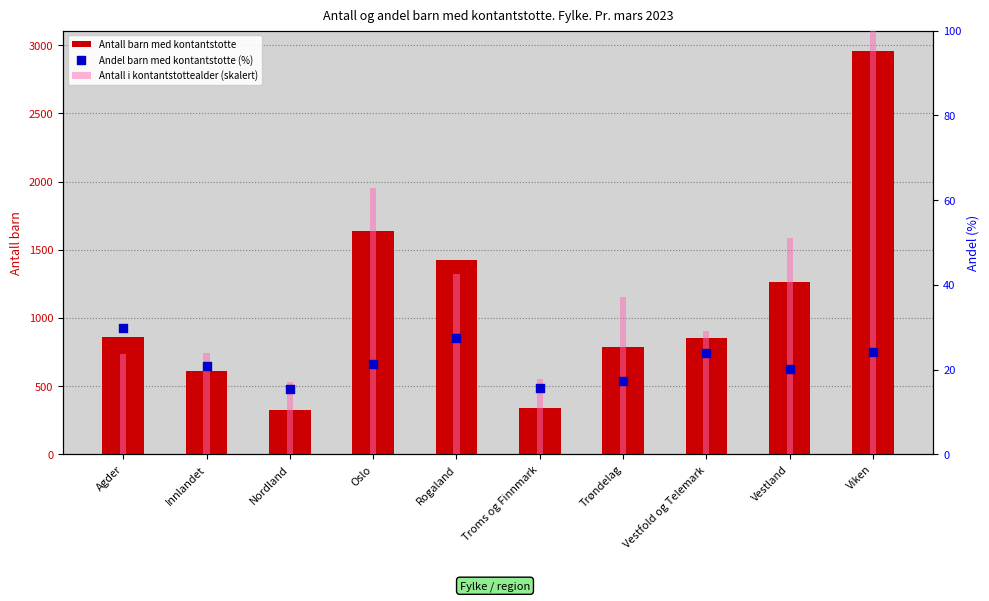

At how many categories does at least one series exceed 1211?

4